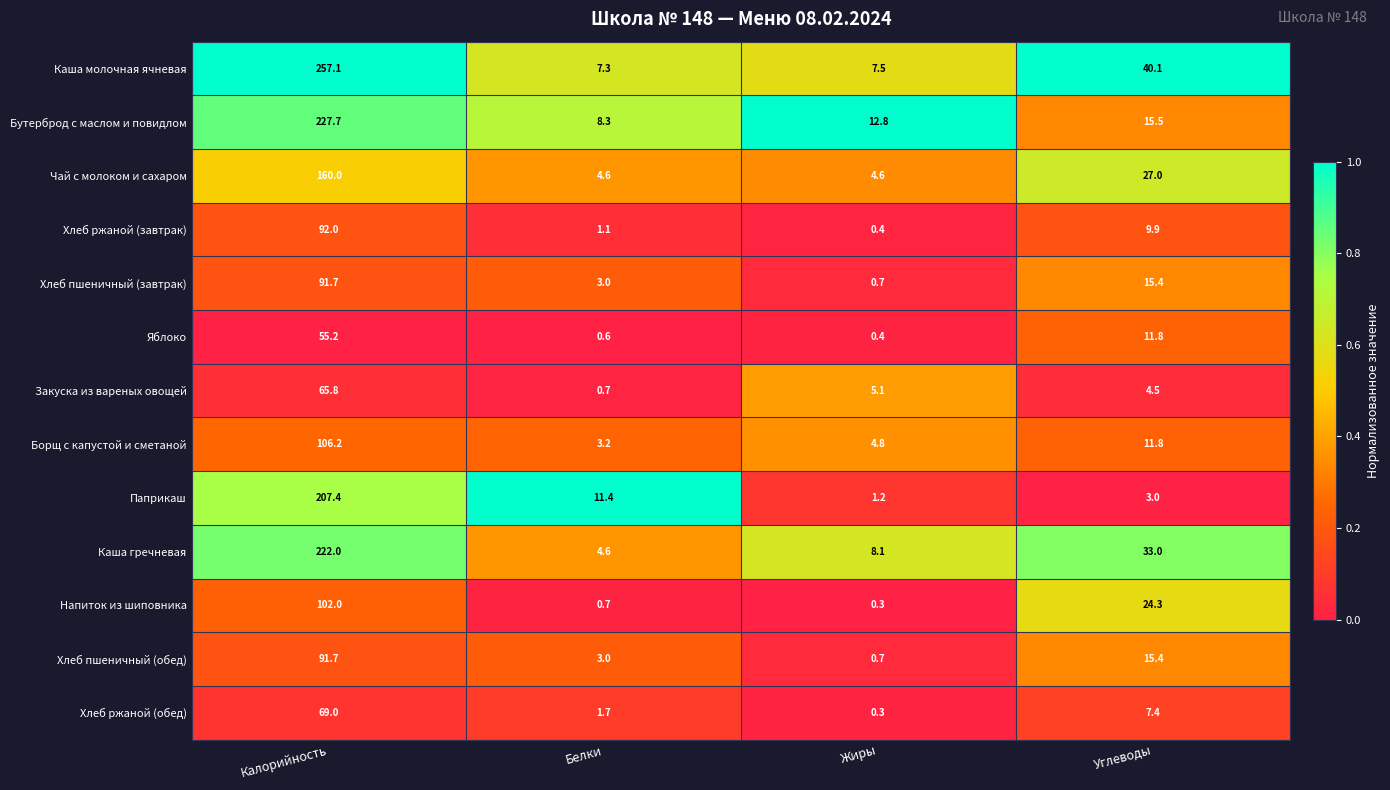

The value of Бутерброд с маслом и повидлом at Углеводы is 15.5. True or false?

True